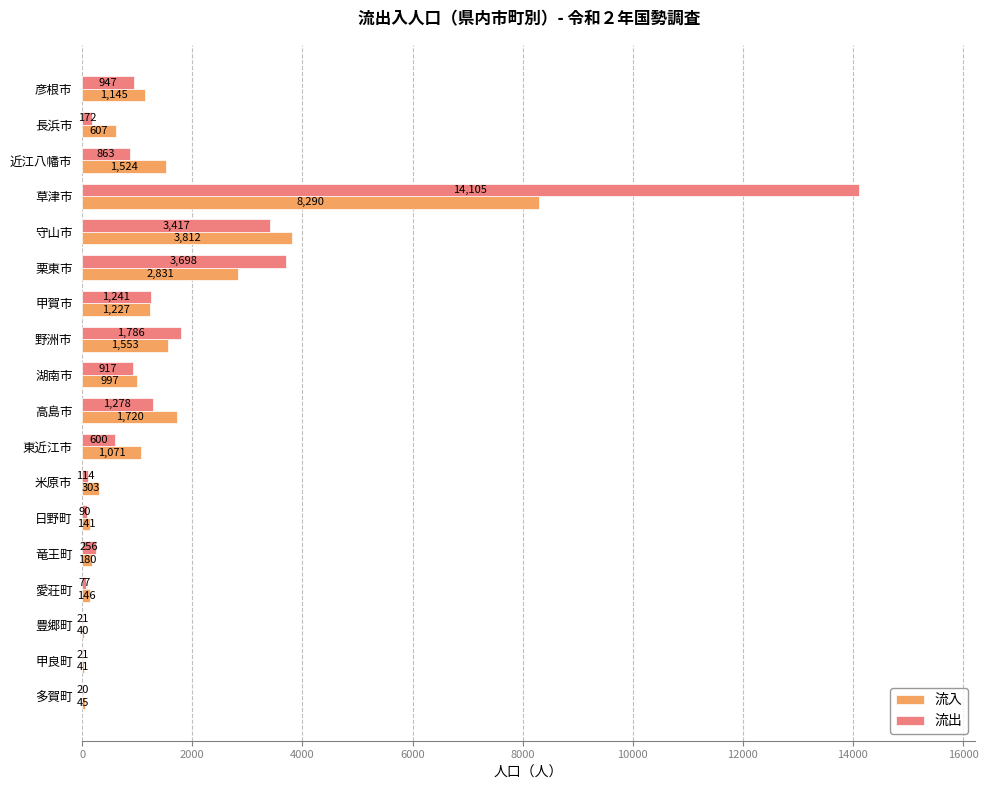

Which category has the highest value across all series?

草津市